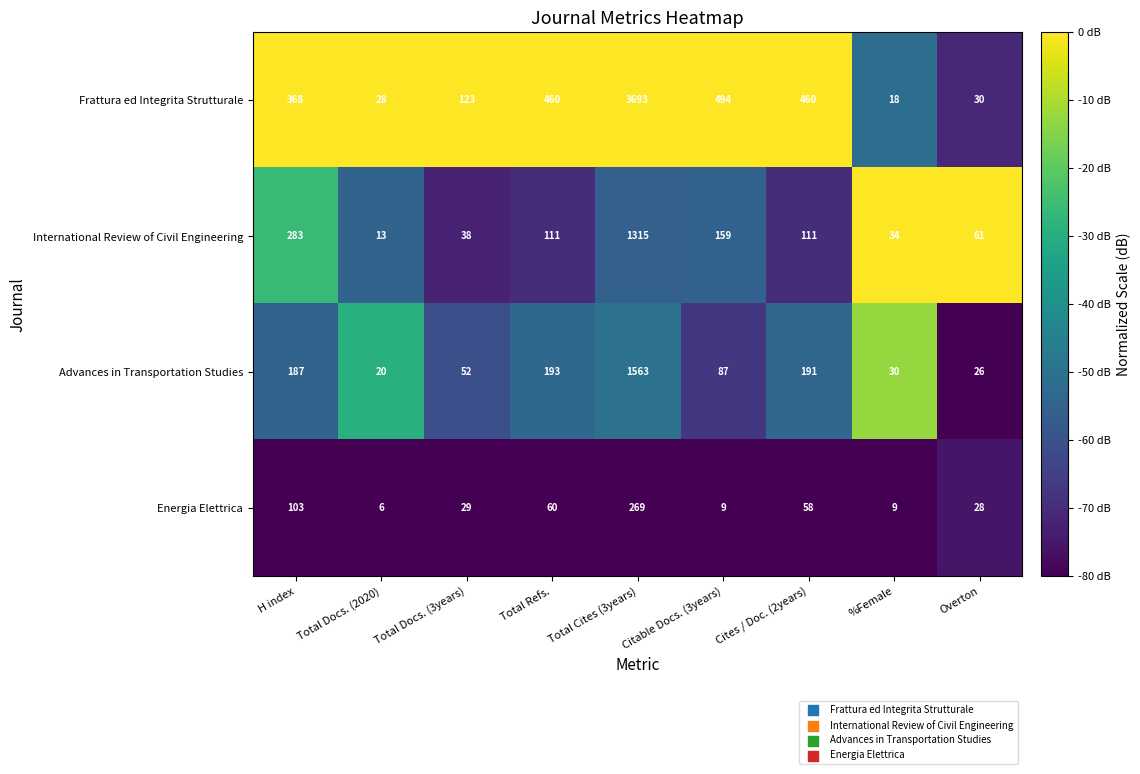

Count the number of categories in the chart.

9